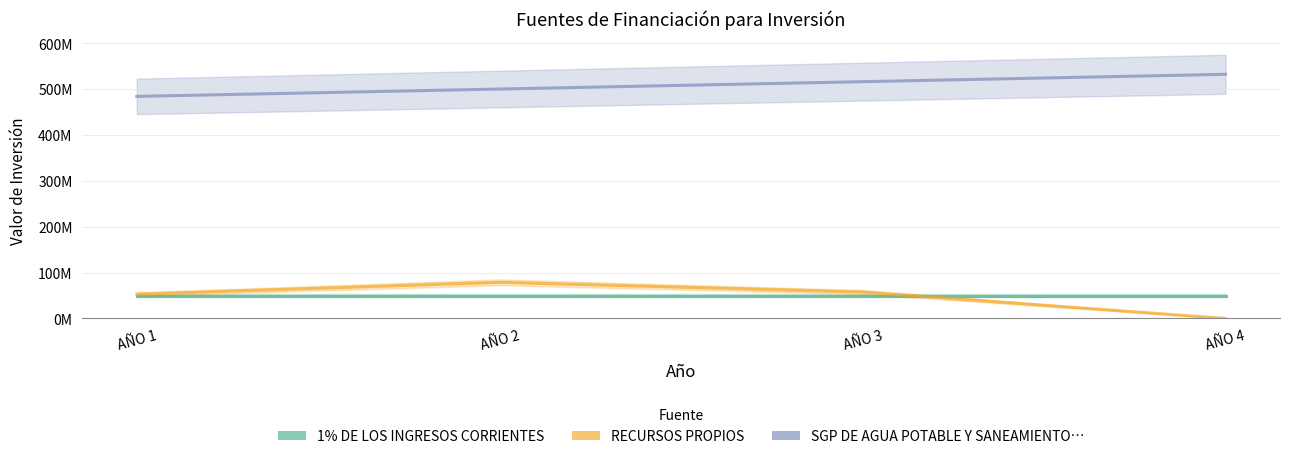

What is the sum of all RECURSOS PROPIOS values?

189410491